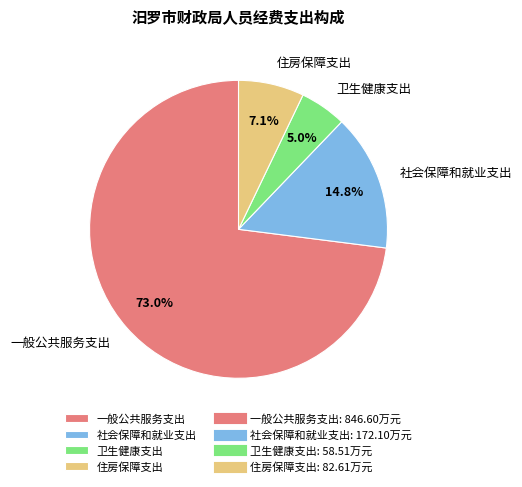

Which slice is the smallest?

卫生健康支出